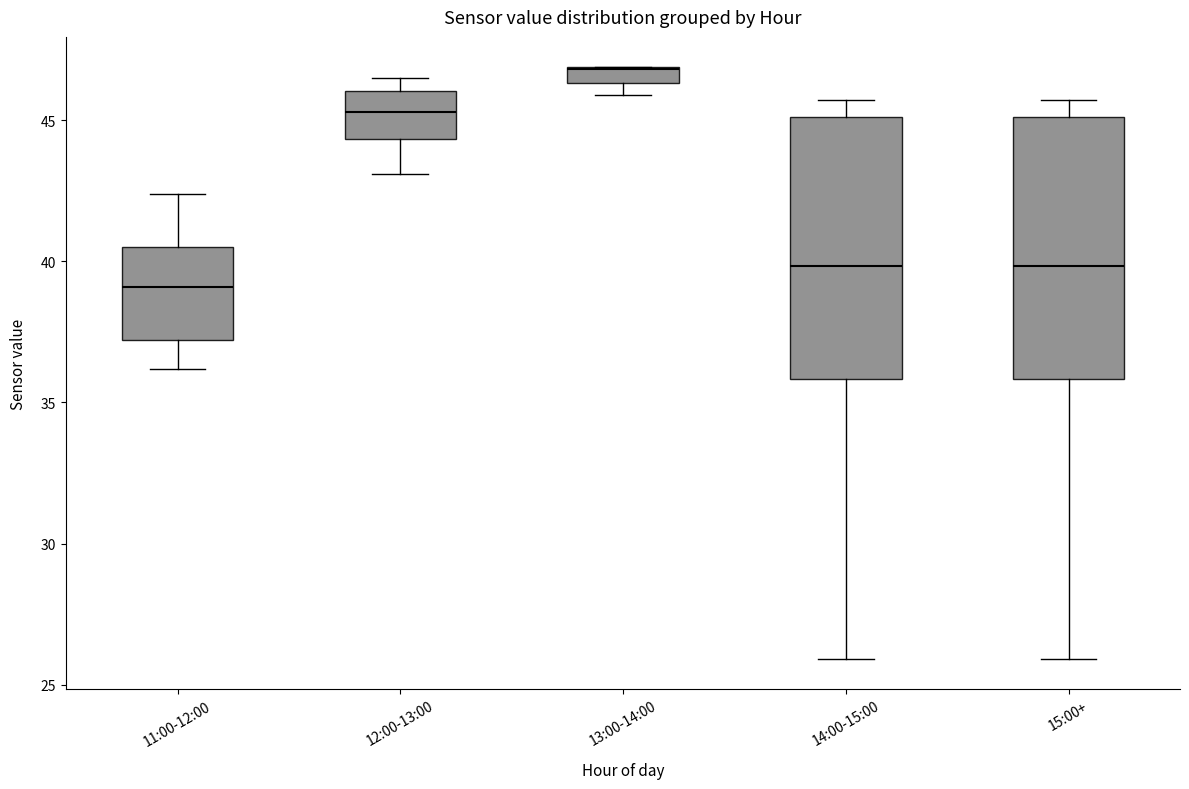

Which box's median line is the highest?

13:00-14:00